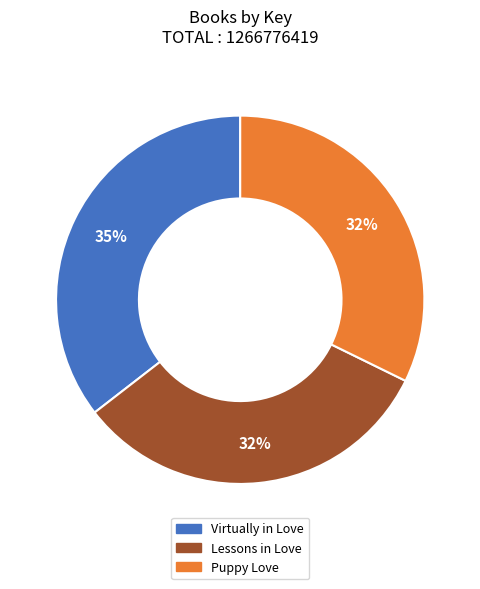

Count the number of slices in the pie.

3